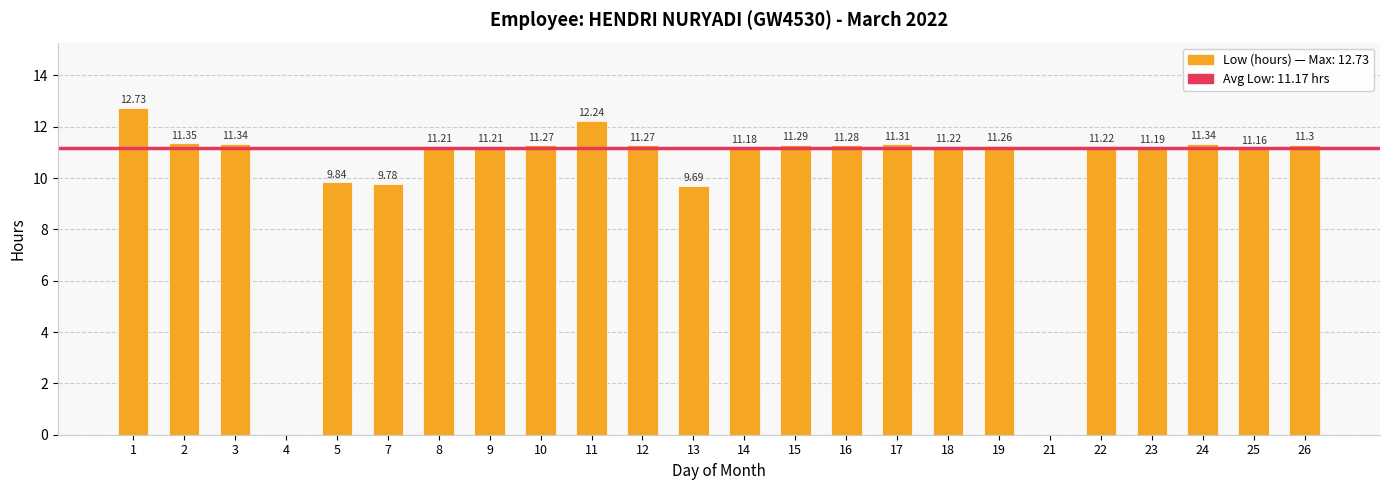

Which has a higher value, 25 or 12?

12